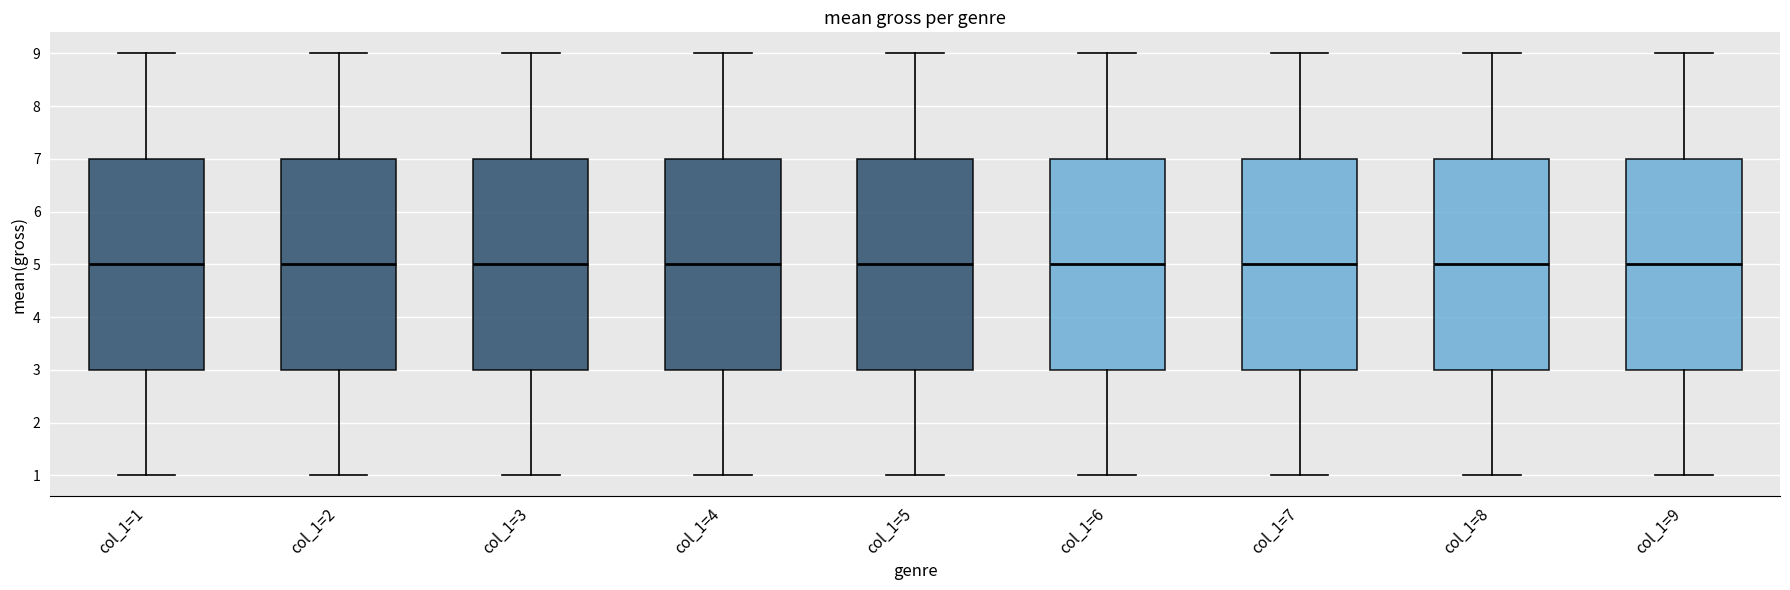

Where does the median line of the box for col_1=3 sit on the y-axis? The values are not printed on the chart, so give them approximately, as read against the axis.

5